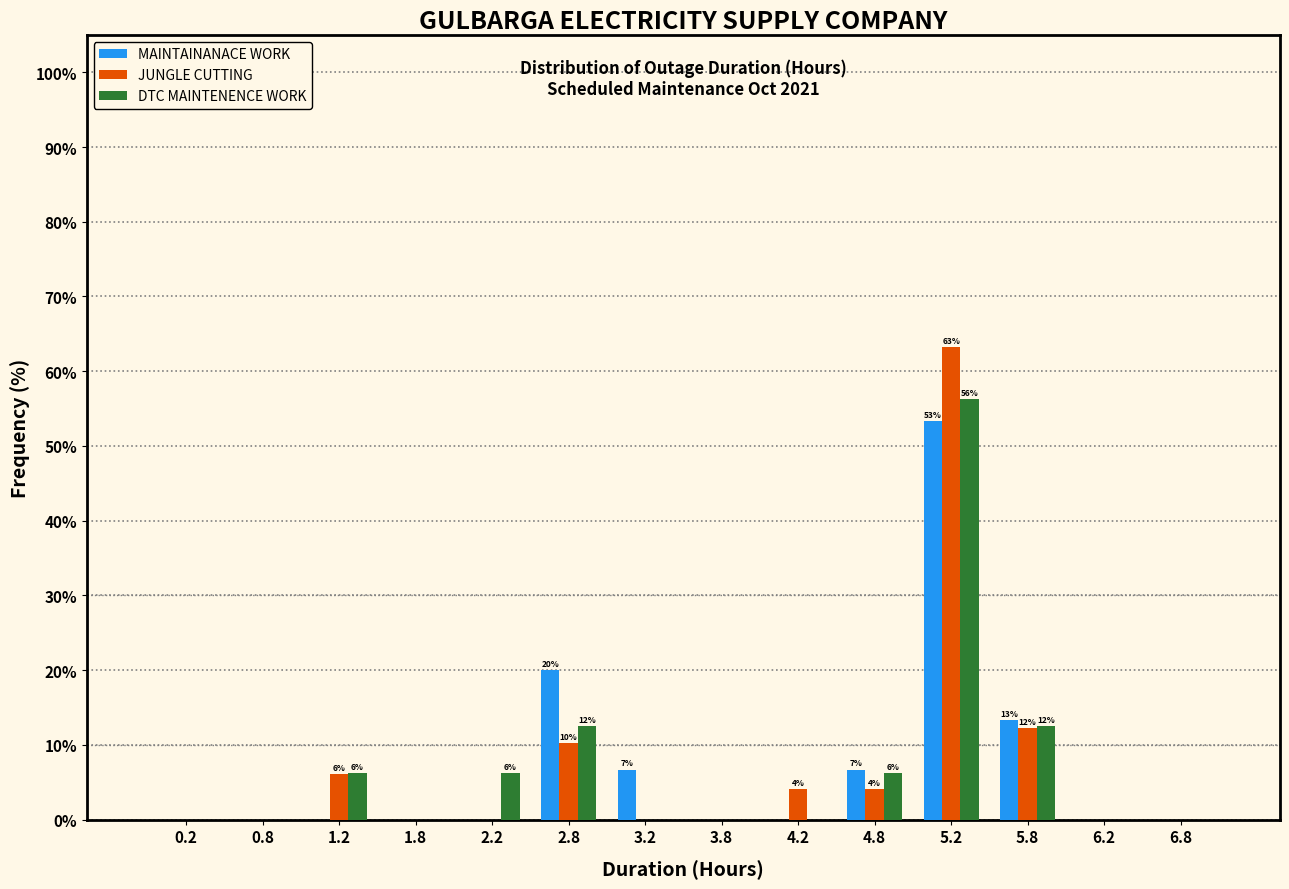

In the JUNGLE CUTTING series, which range on the x-axis has the tallest bar?

5.0 to 5.5